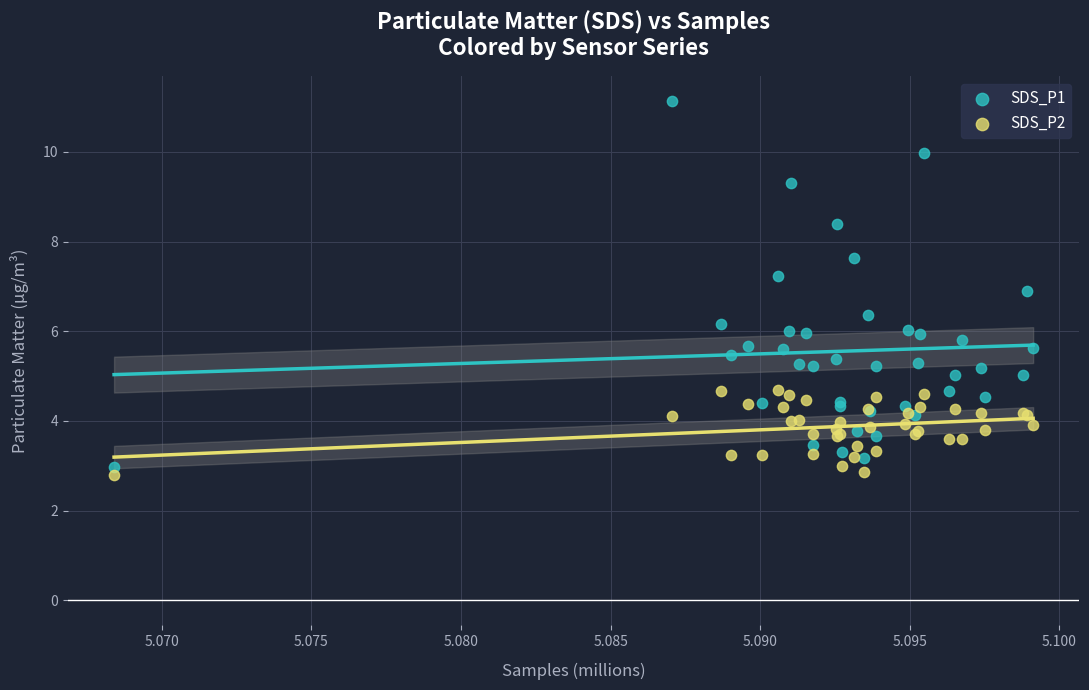

Which series has the largest Y range (max minus min)?

SDS_P1